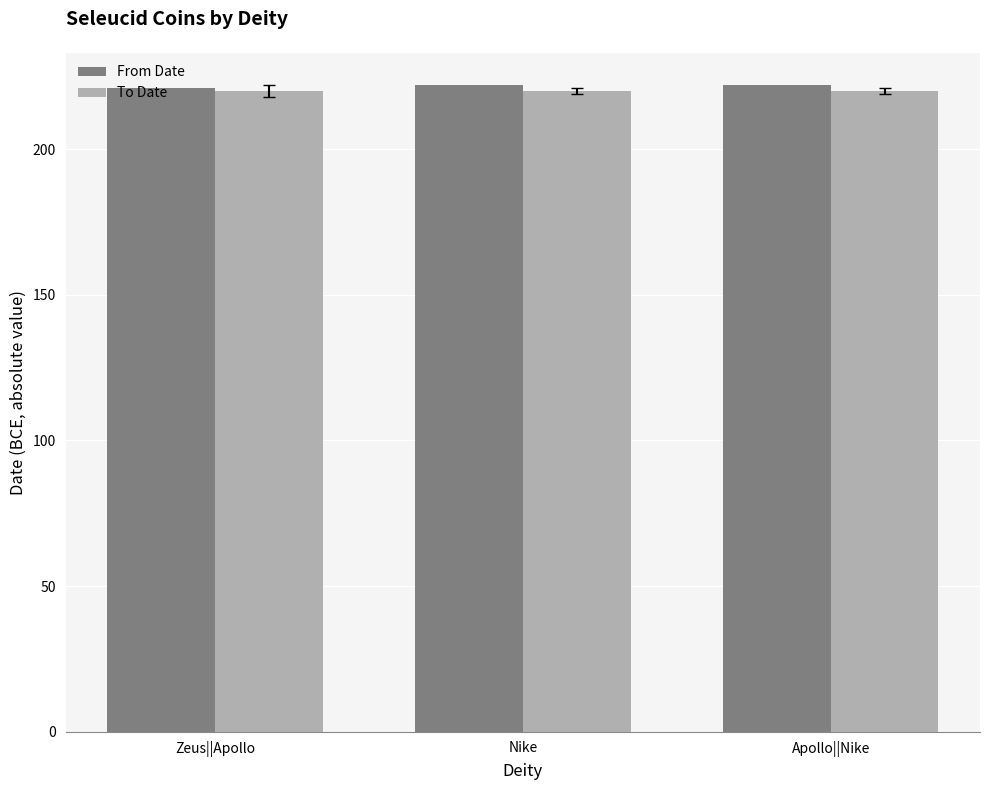

Count the number of data series in this chart.

2